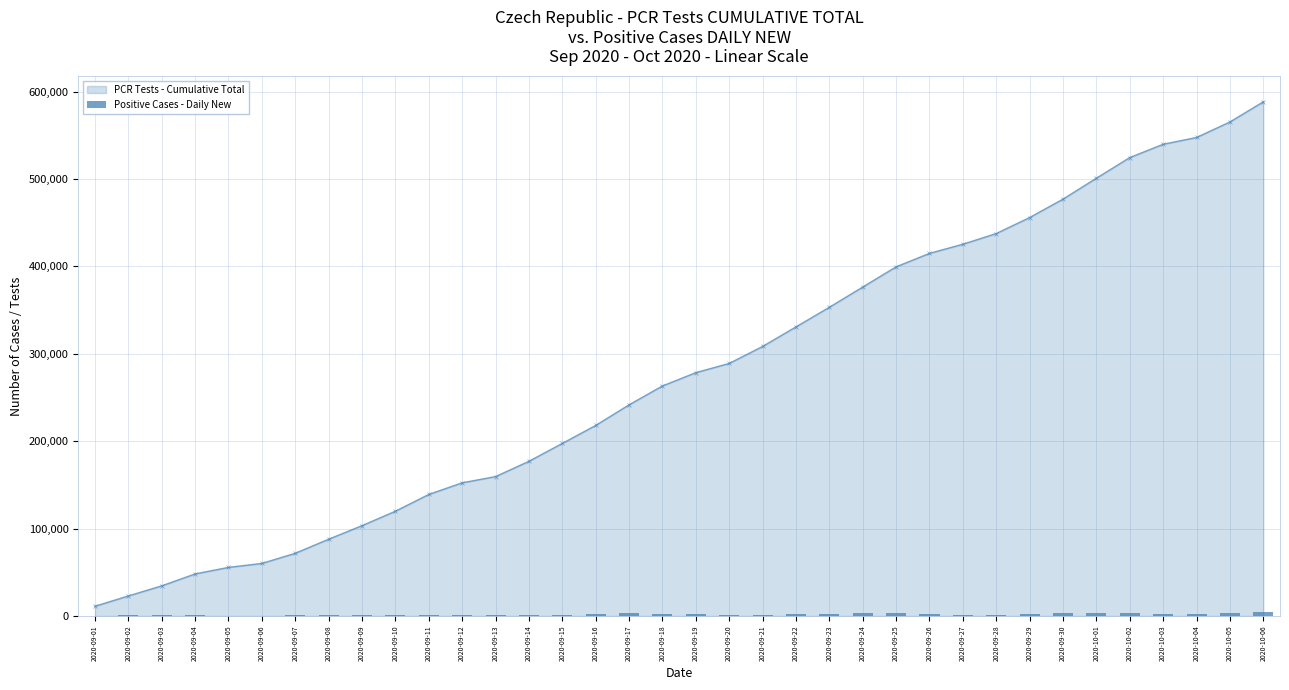

What is the label of the 27th bar from the left?

2020-09-27